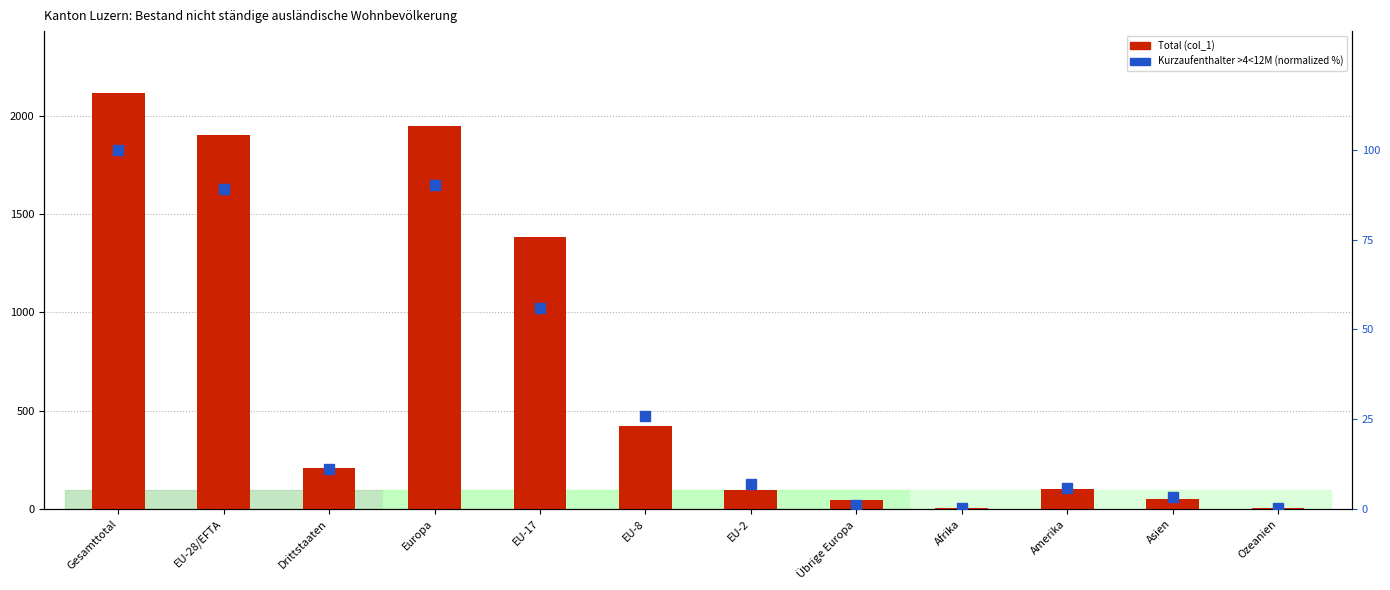

What is the difference between the Total (col_1) values at Ozeanien and Gesamttotal?

2110.0